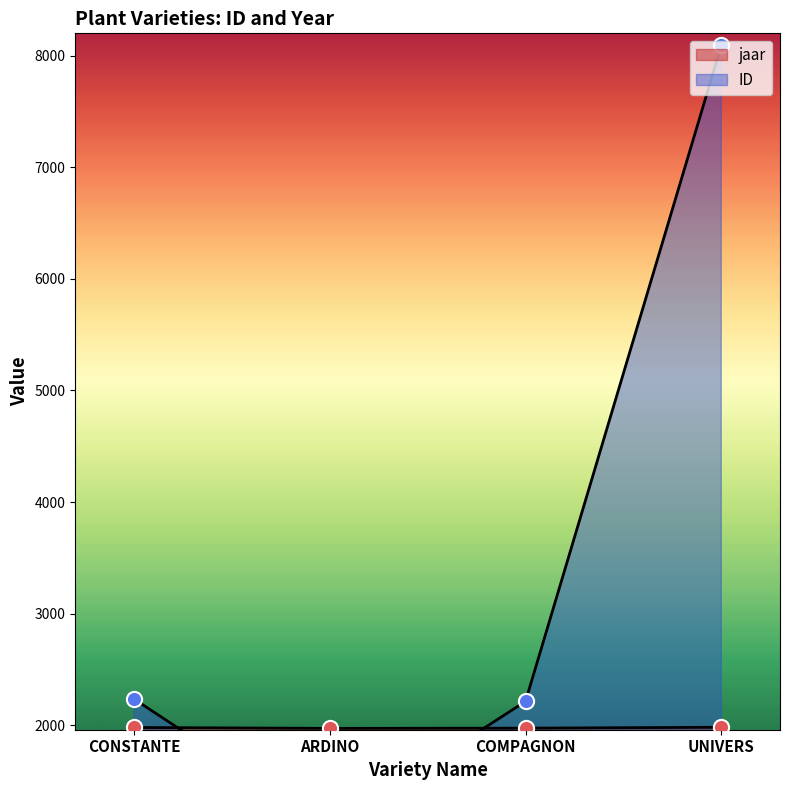

Which series has the largest total across all categories?

ID